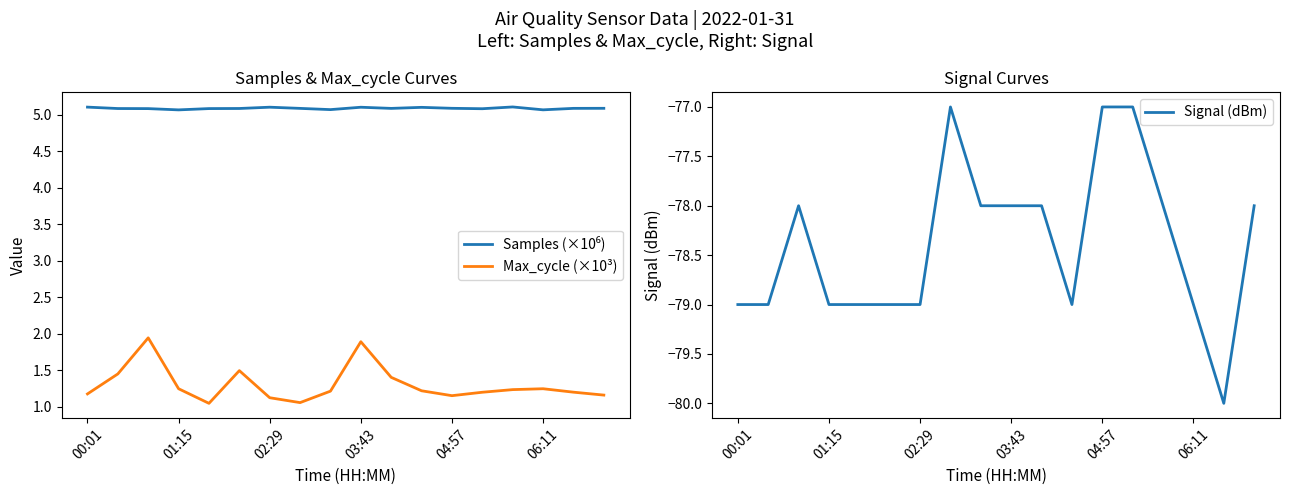

True or false: Signal (dBm) and Samples (×10⁶) cross at least once.

False